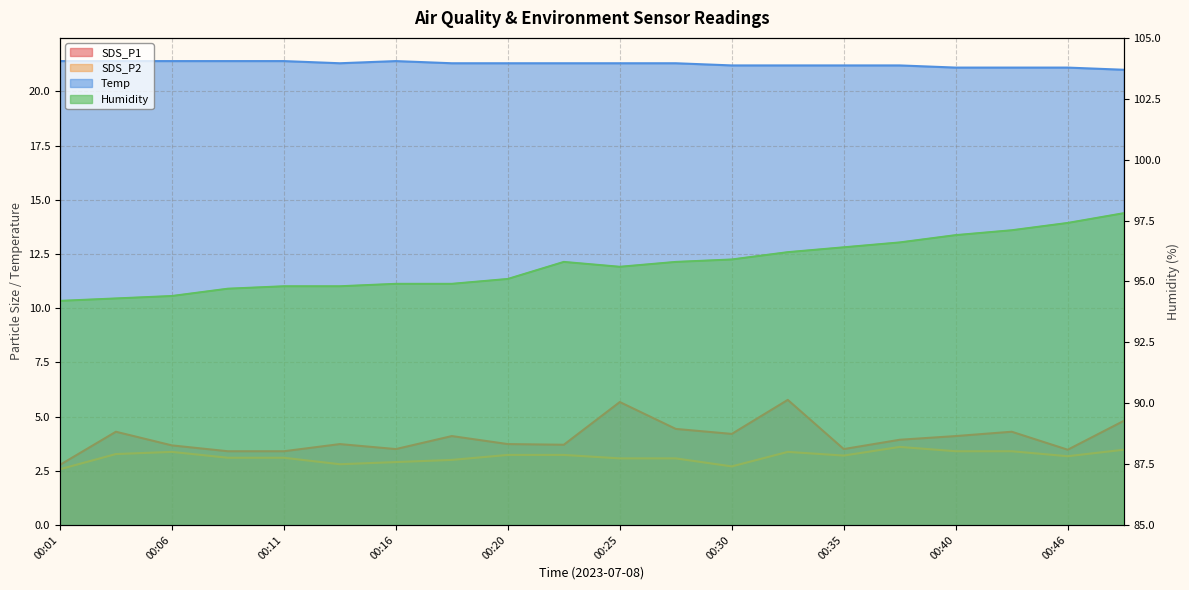

At which category does the chart reach its minimum across all series?

00:01